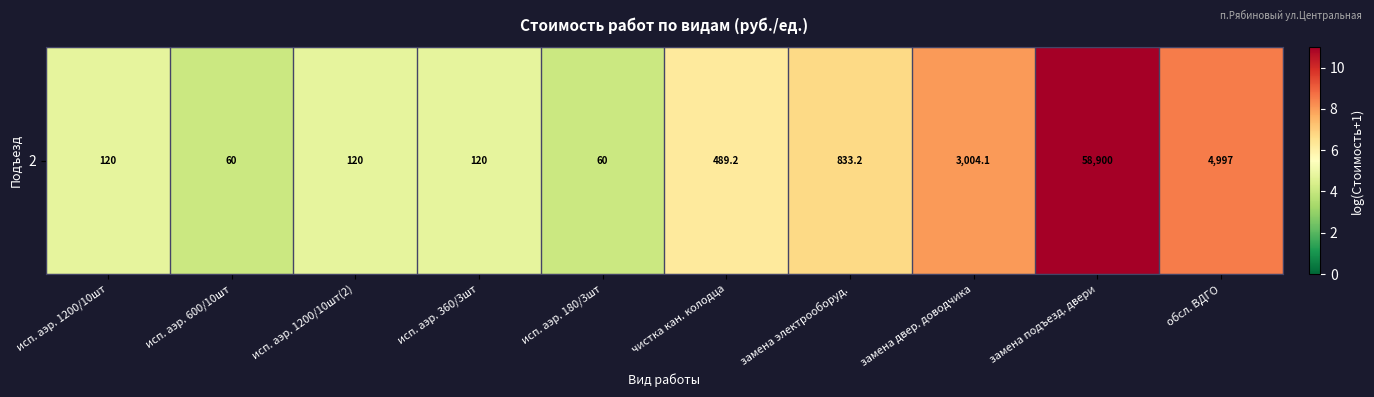

Rank the categories by value from lowest to highest.

исп. аэр. 600/10шт, исп. аэр. 180/3шт, исп. аэр. 1200/10шт, исп. аэр. 1200/10шт(2), исп. аэр. 360/3шт, чистка кан. колодца, замена электрооборуд., замена двер. доводчика, обсл. ВДГО, замена подъезд. двери